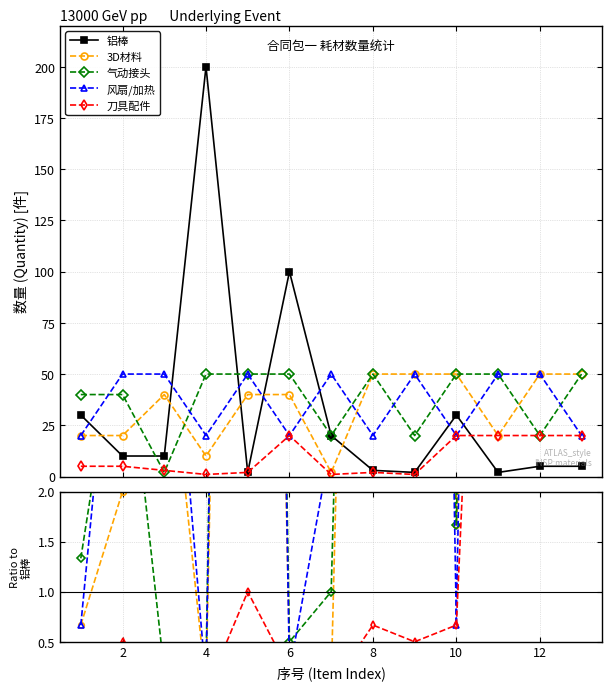

Which has a higher value, 4 or 2?

4